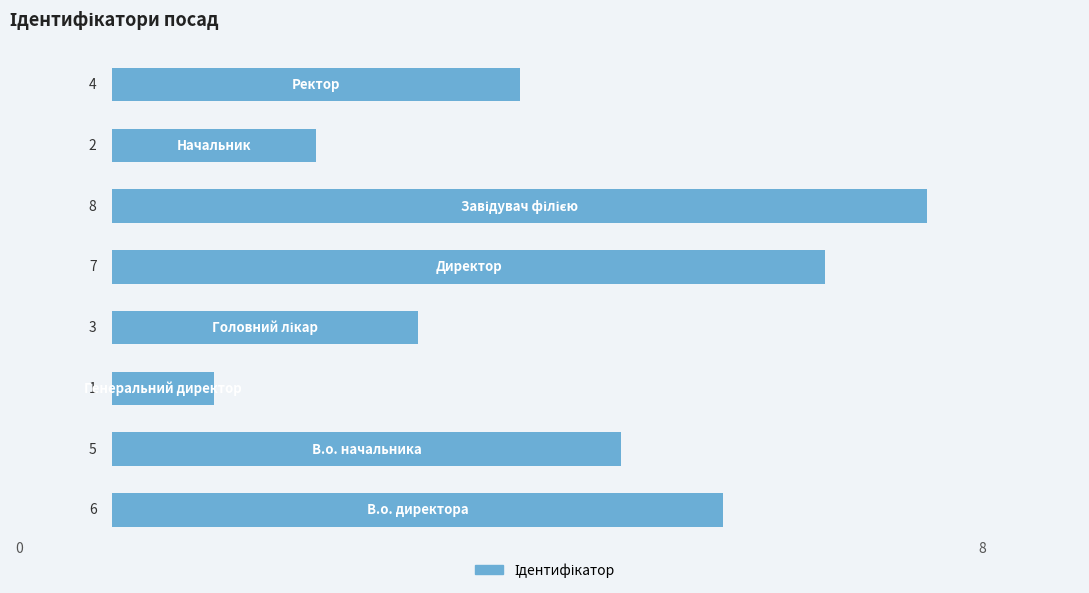

Are the bars grouped side by side (vs. stacked)?

No